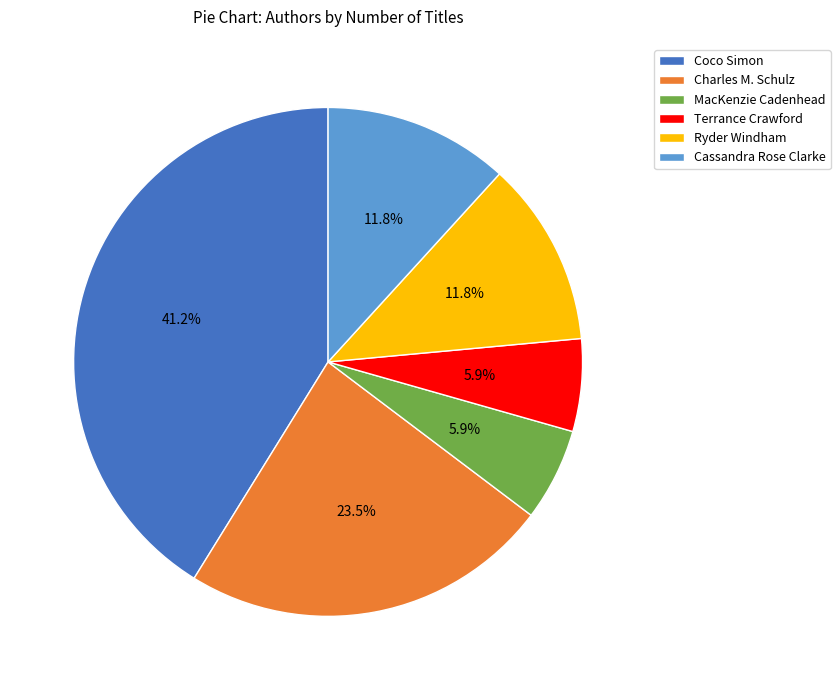

To the nearest percent, what is the average slice percentage?

17%